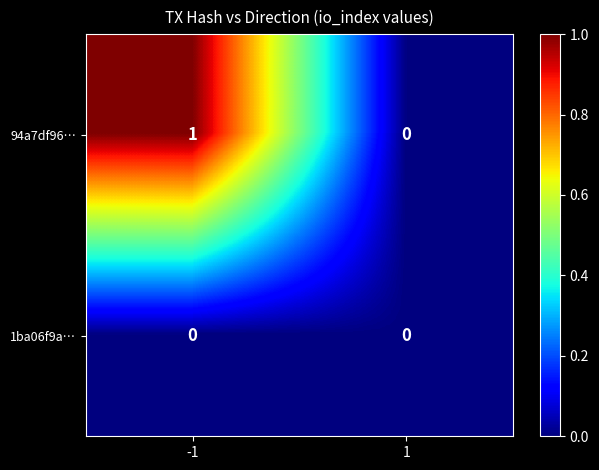

List the series in order of their peak value, highest first.

94a7df96…, 1ba06f9a…